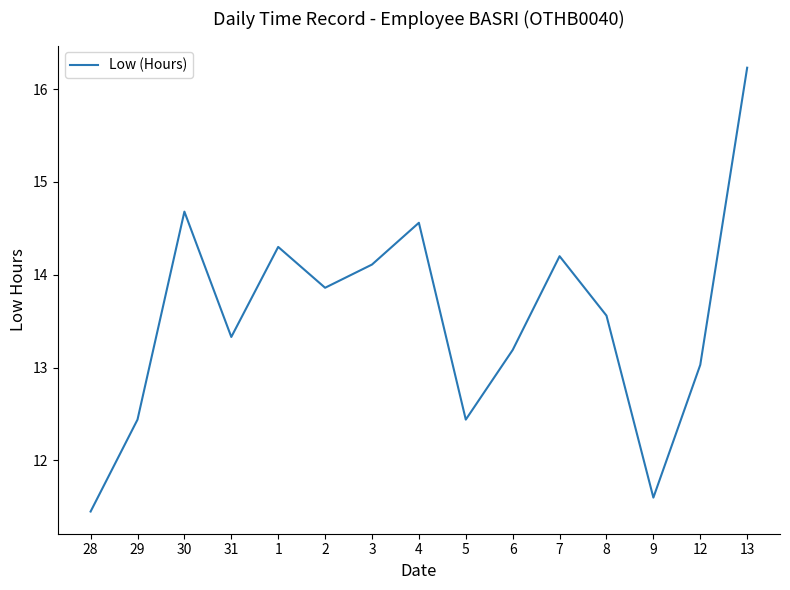

What is the maximum value shown in the chart?

16.2